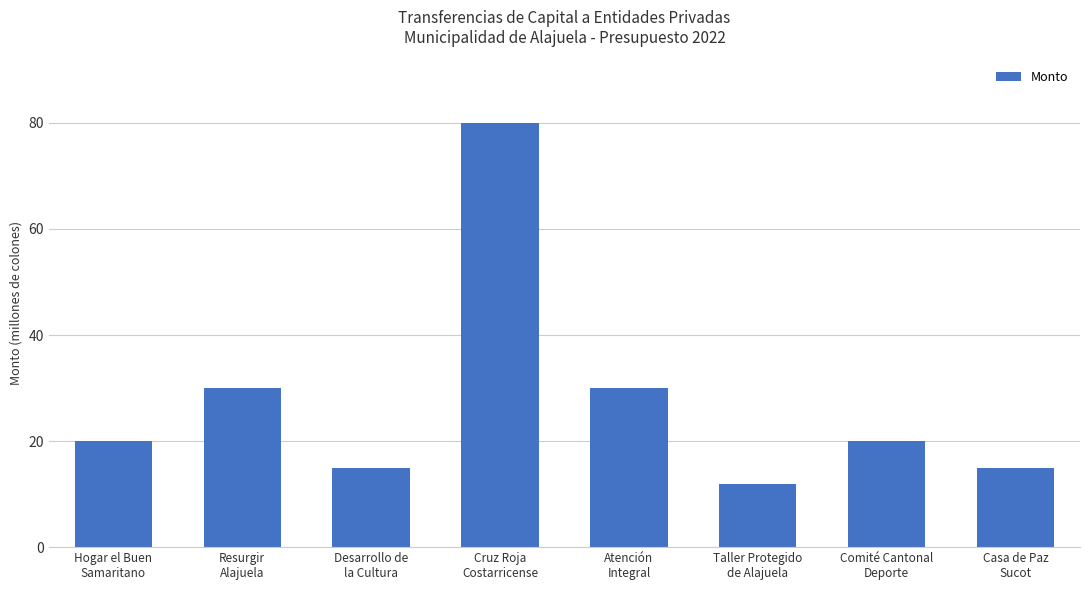

List the labels in order of value, smallest first.

Taller Protegido
de Alajuela, Desarrollo de
la Cultura, Casa de Paz
Sucot, Hogar el Buen
Samaritano, Comité Cantonal
Deporte, Resurgir
Alajuela, Atención
Integral, Cruz Roja
Costarricense